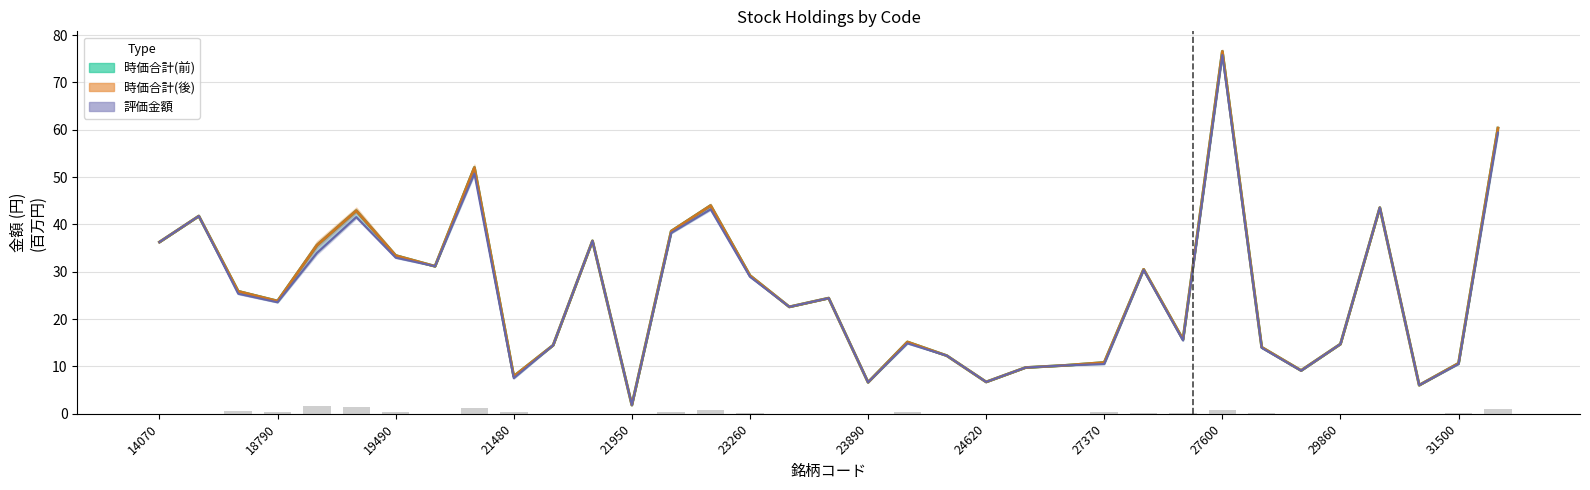

Which series has the largest total across all categories?

時価合計(前) line